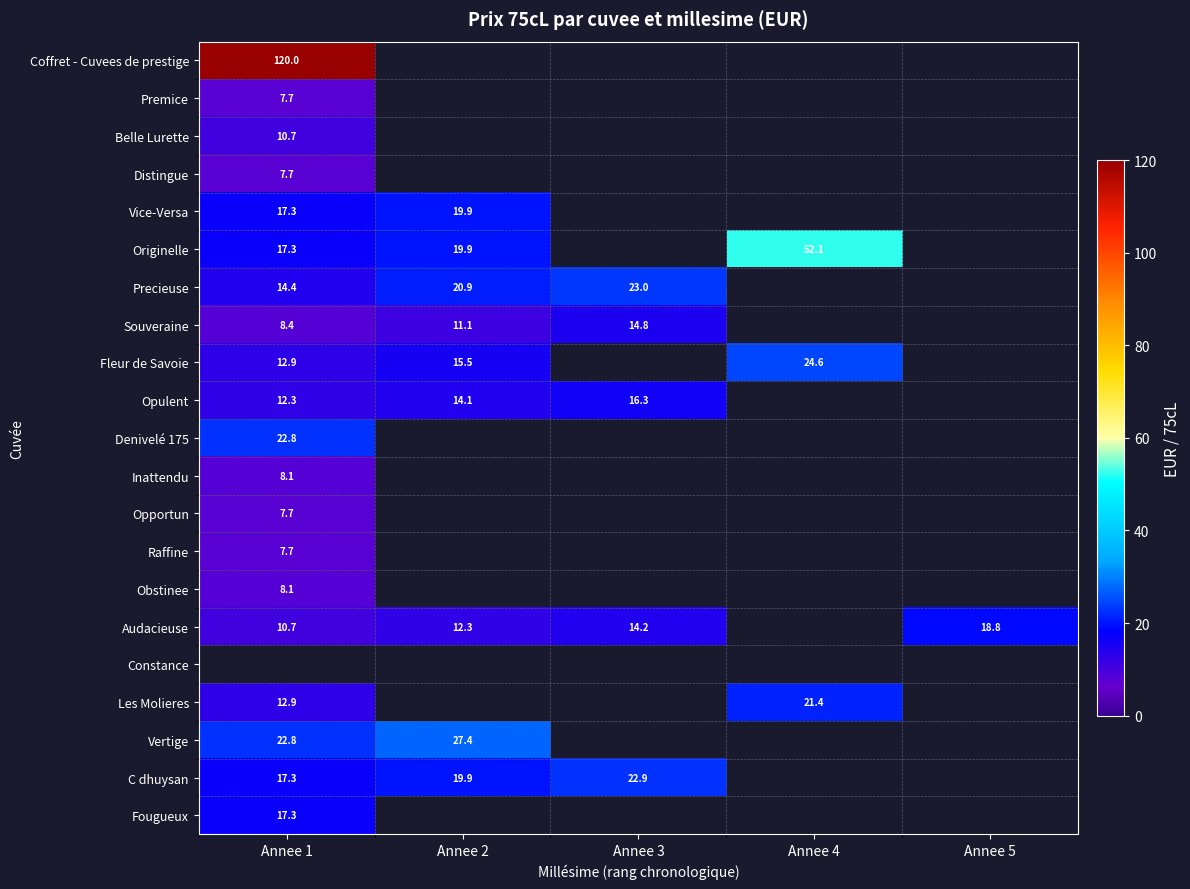

The Opulent series shows 12.3 at Annee 1. True or false?

True